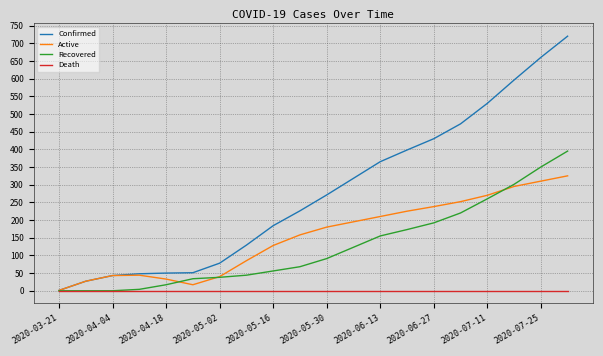

List the series in order of their peak value, lowest first.

Death, Active, Recovered, Confirmed